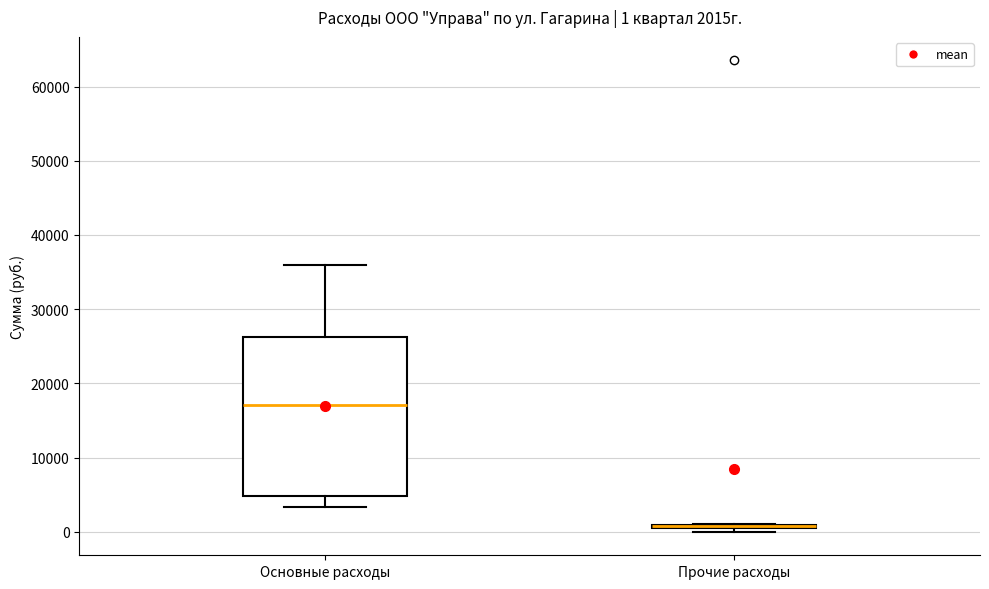

Comparing the boxes themselves (not the whiskers), which one is the tallest?

Основные расходы